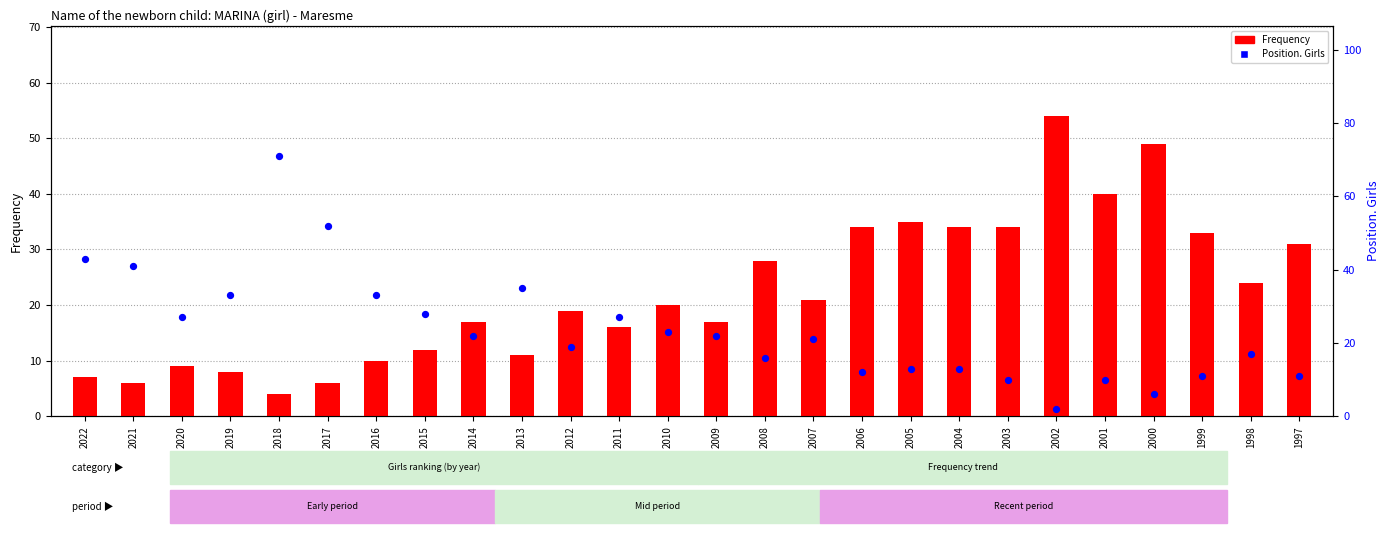

Which series contains the highest Y value?

Position. Girls